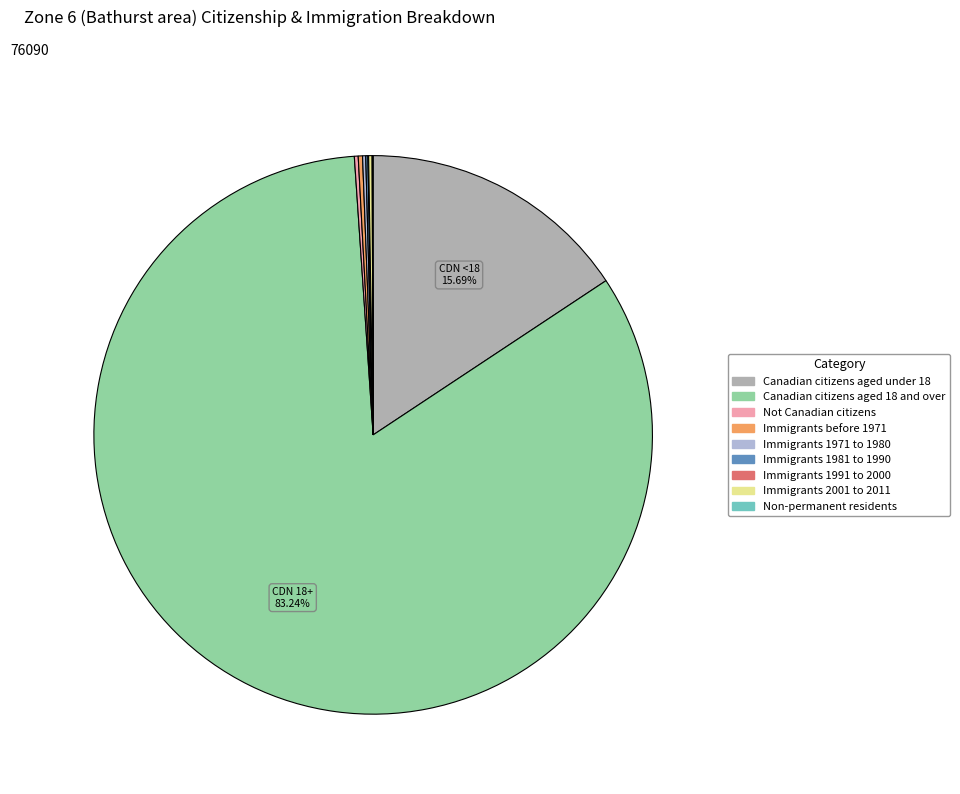

What is the largest slice in the pie chart?

Canadian citizens aged 18 and over